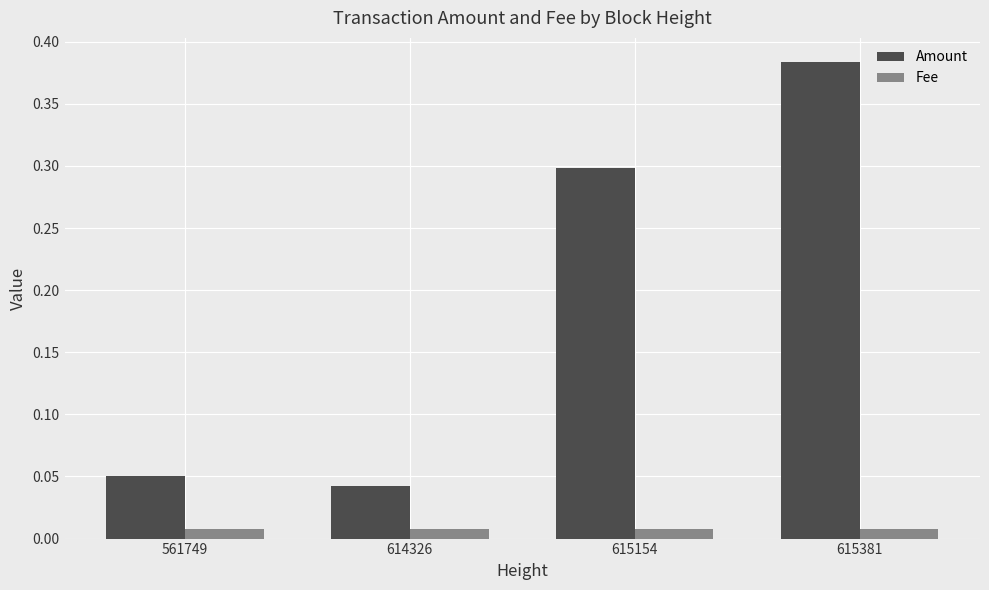

Which series has the largest range (max minus min)?

Amount